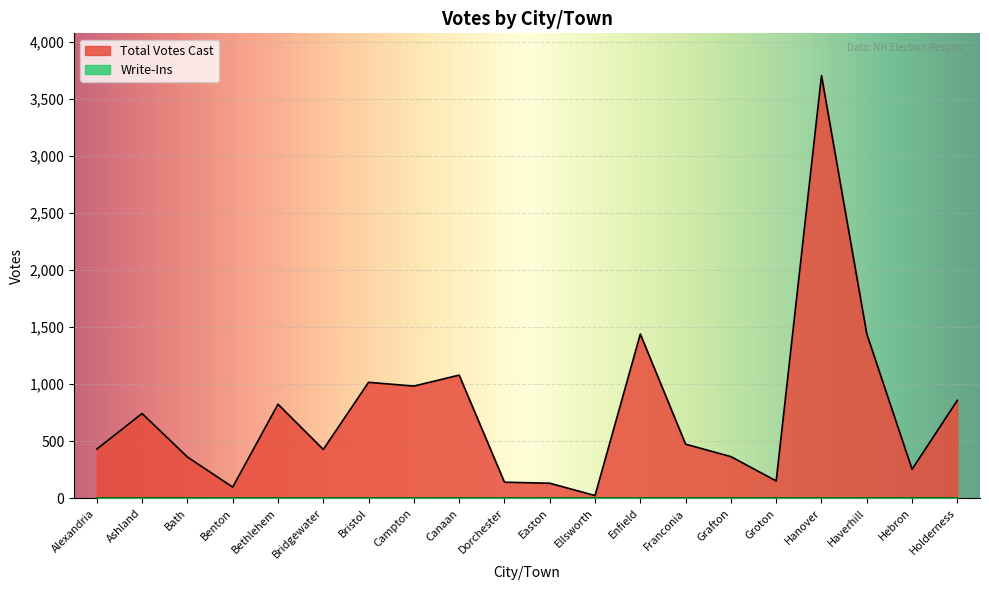

At which category does the chart reach its minimum across all series?

Ellsworth